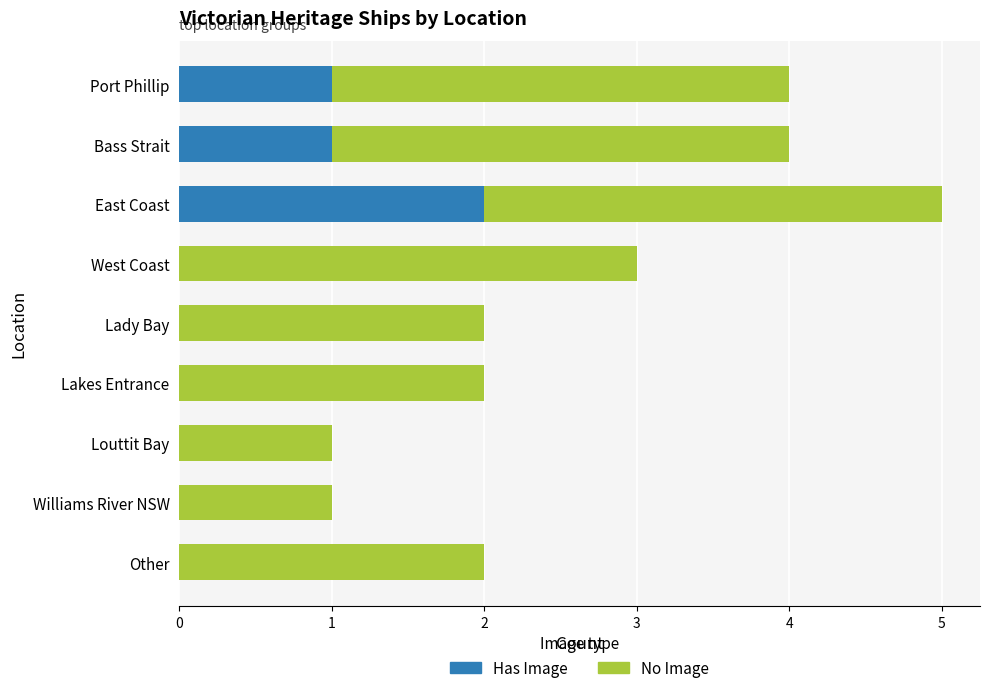

What is the maximum value shown in the chart?

5